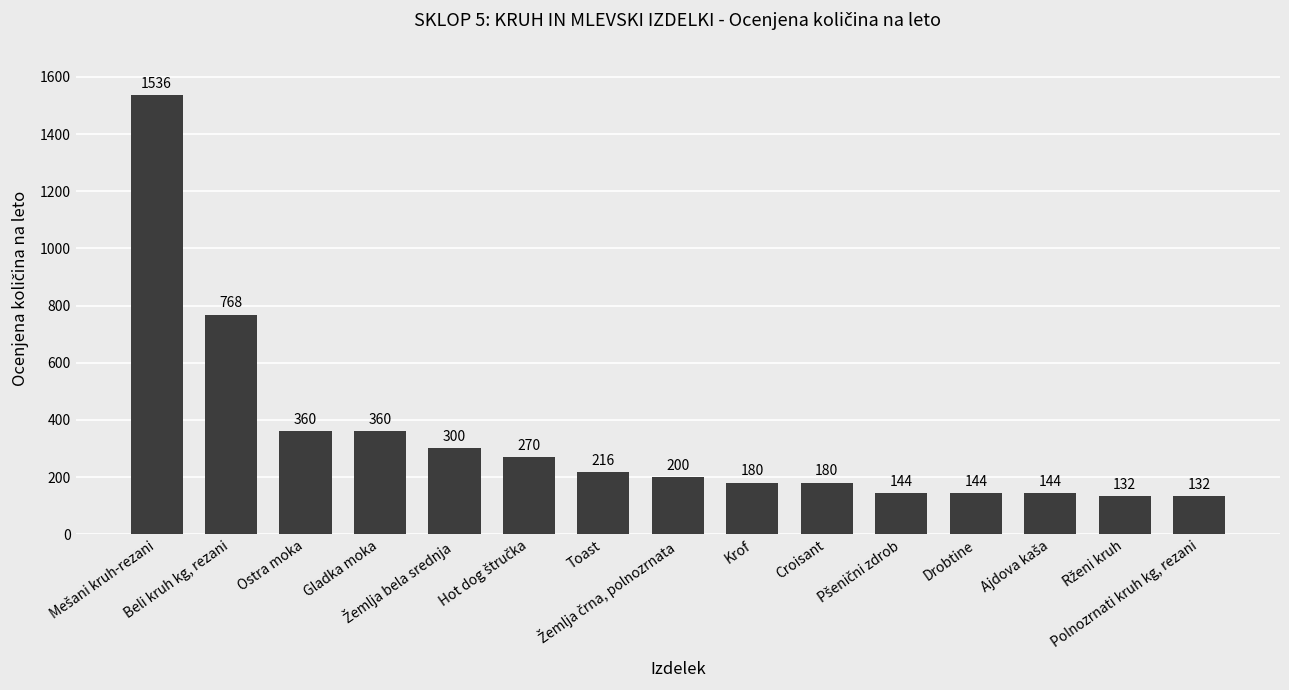

What is the value of the 8th bar from the left?

200